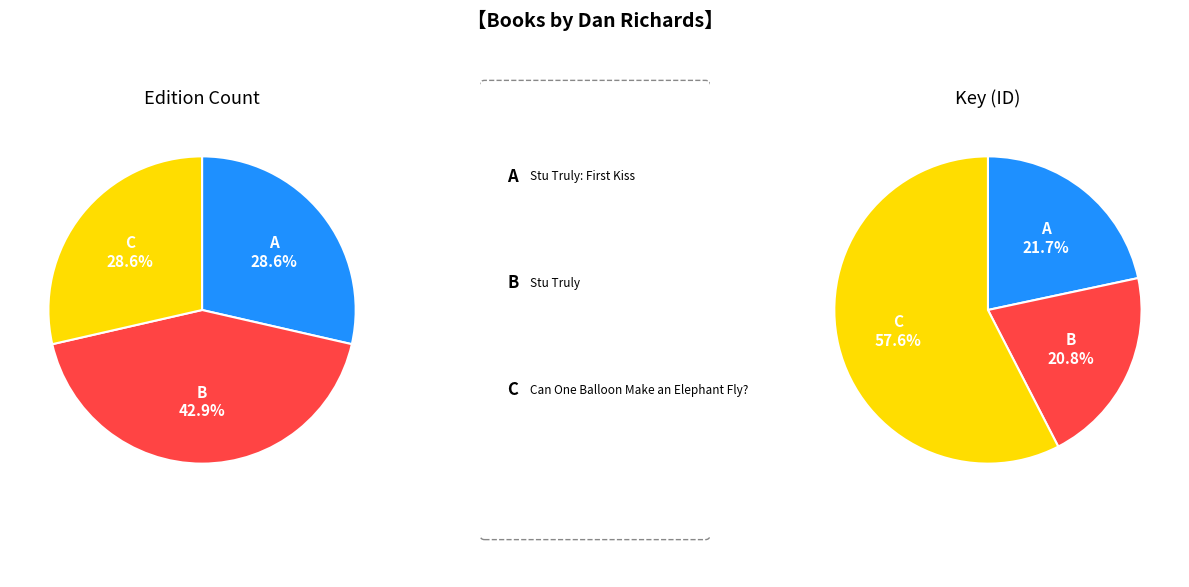

Count the number of slices in the pie.

3